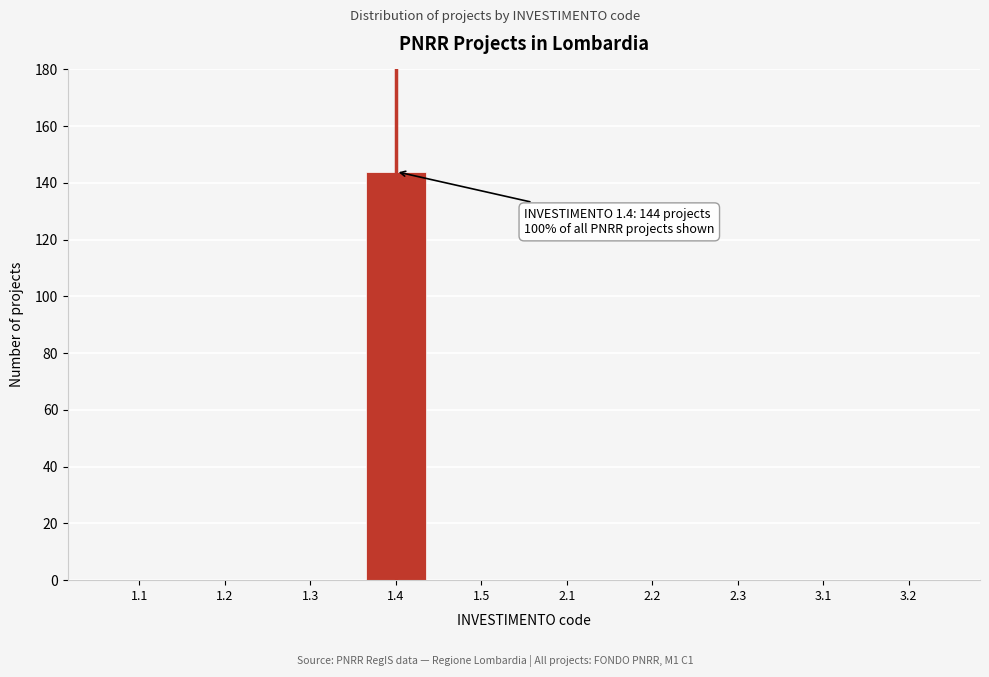

What is the sum of all values?

144